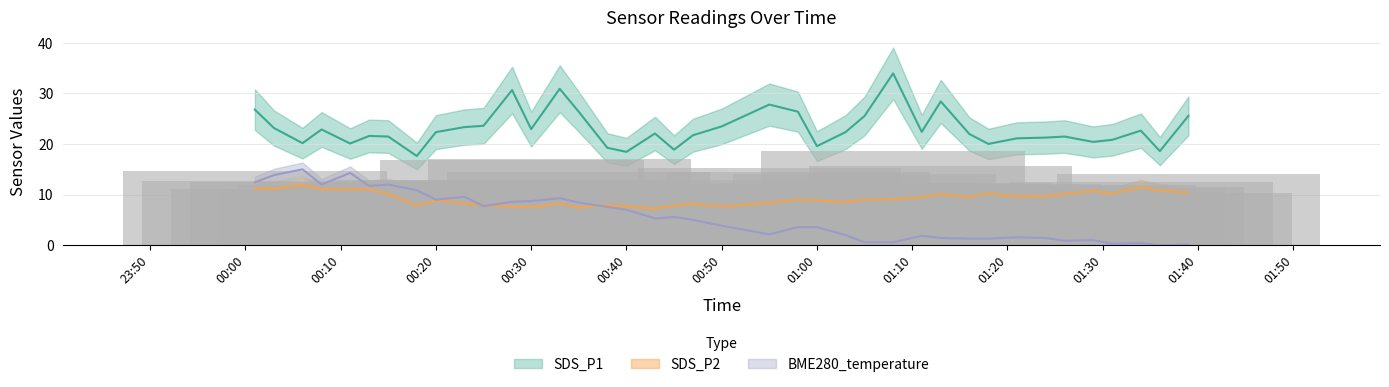

Which series changed the most between 2023/08/24 00:08 and 2023/08/24 00:43?

BME280_temperature